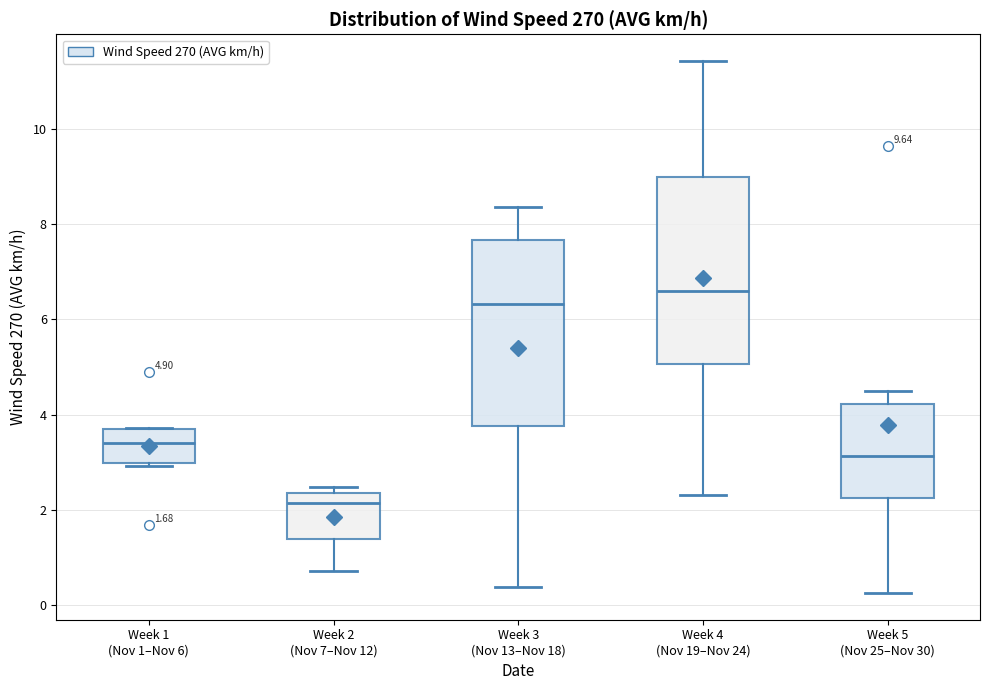

Which box has the highest median line?

Week 4 (Nov 19–Nov 24)